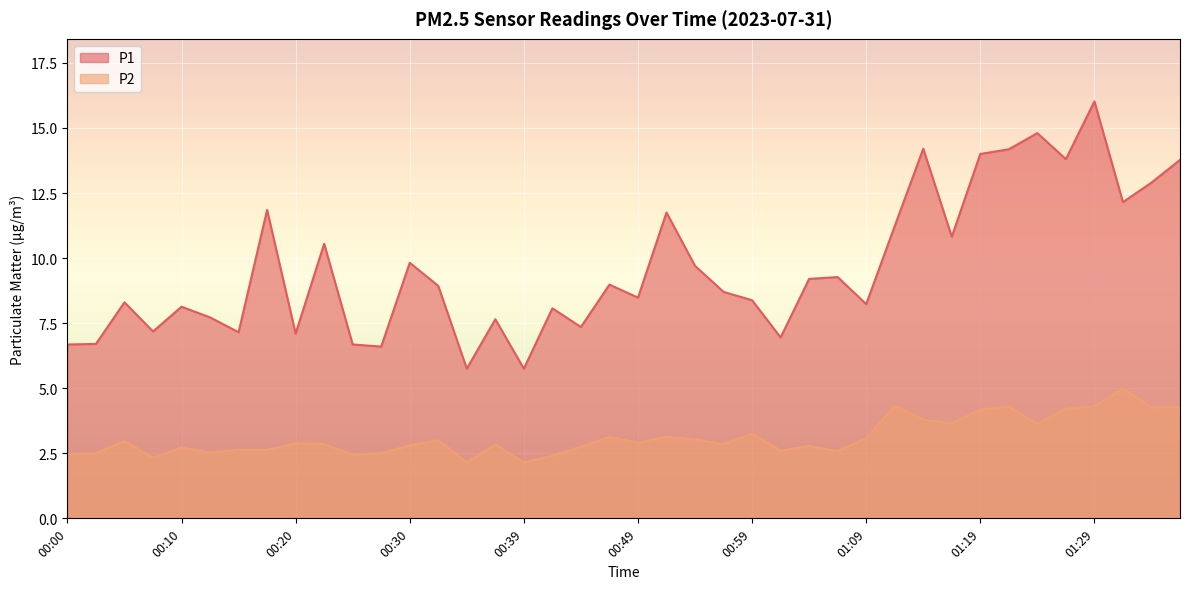

At which category is the sum across all series the highest?

01:29